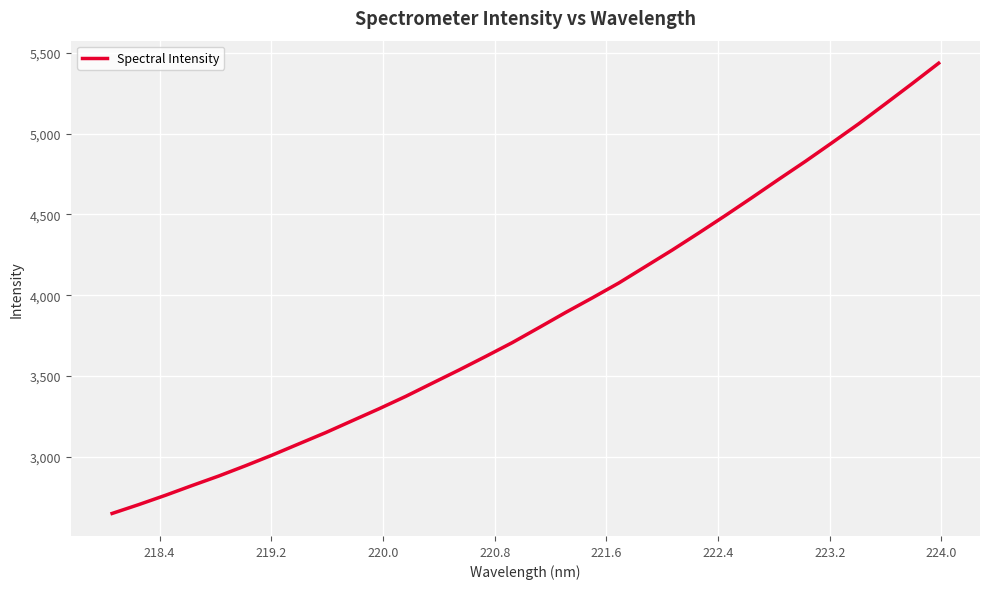

How many lines are shown in the chart?

1